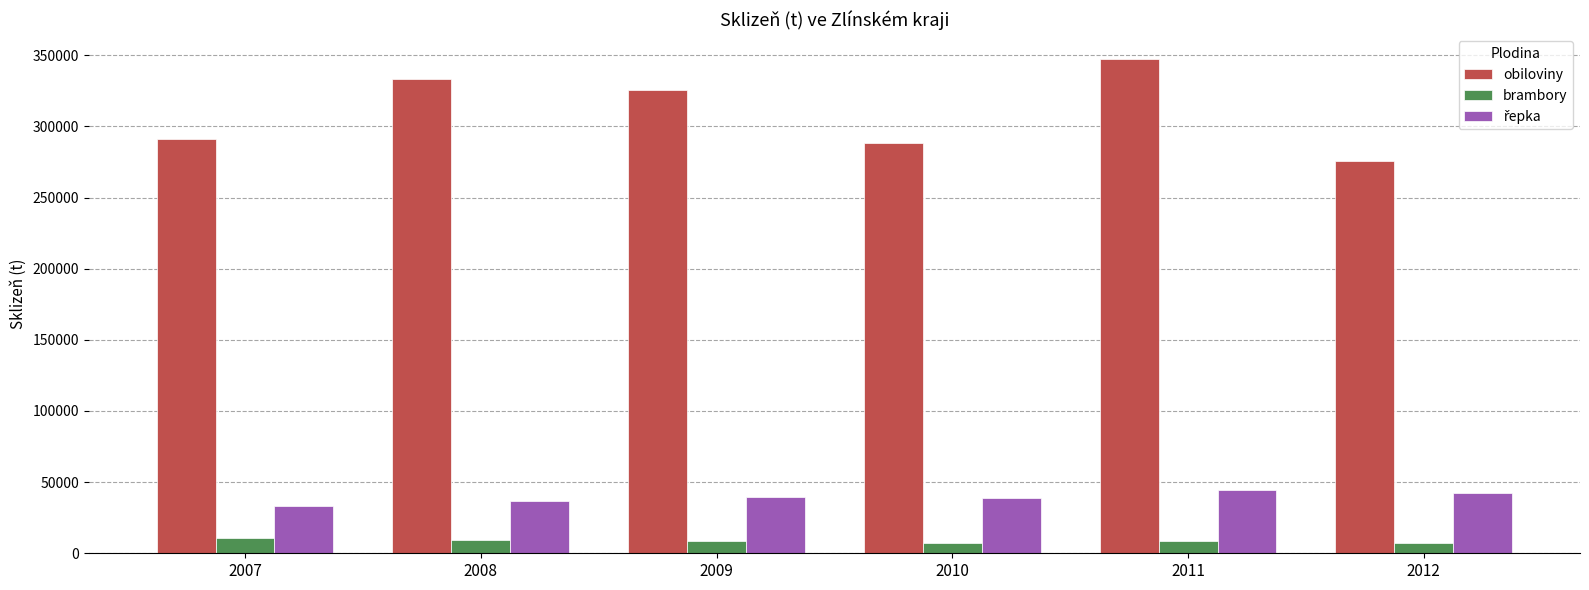

Count the number of data series in this chart.

3